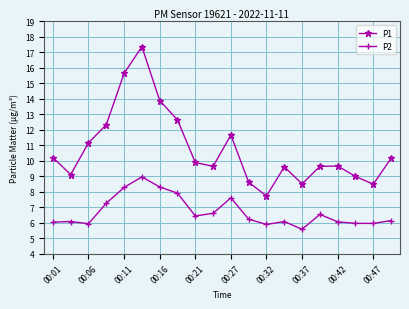

True or false: P1 has more than 1 points higher than both neighbors.

True